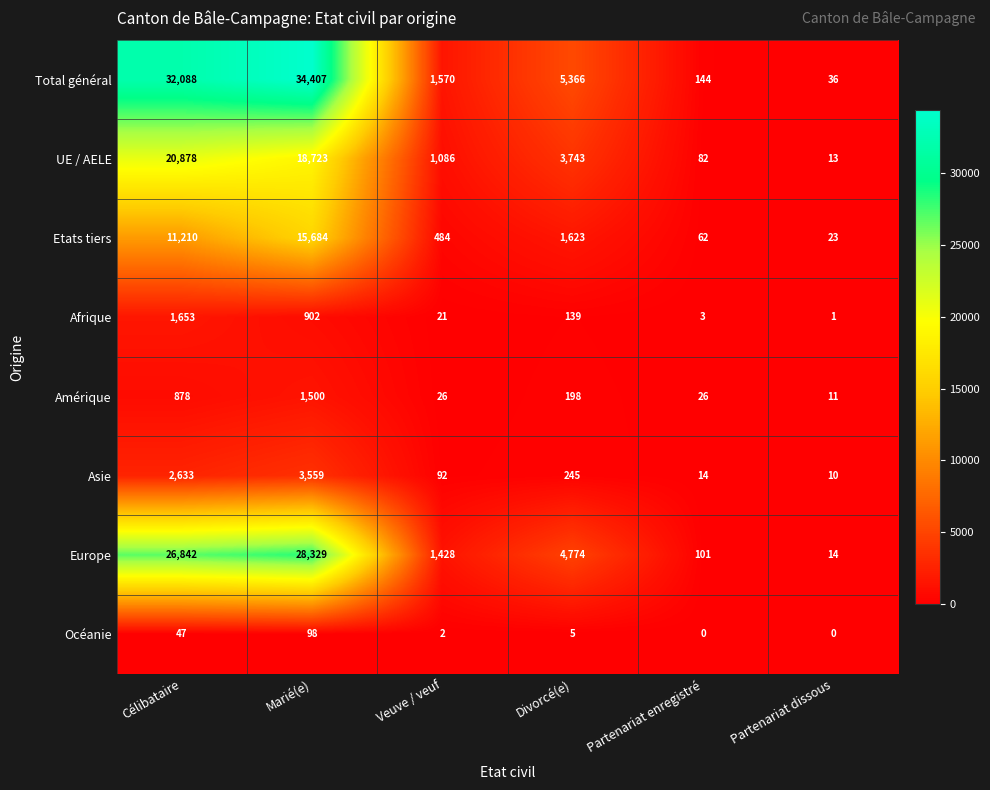

How many distinct data groups are displayed?

8